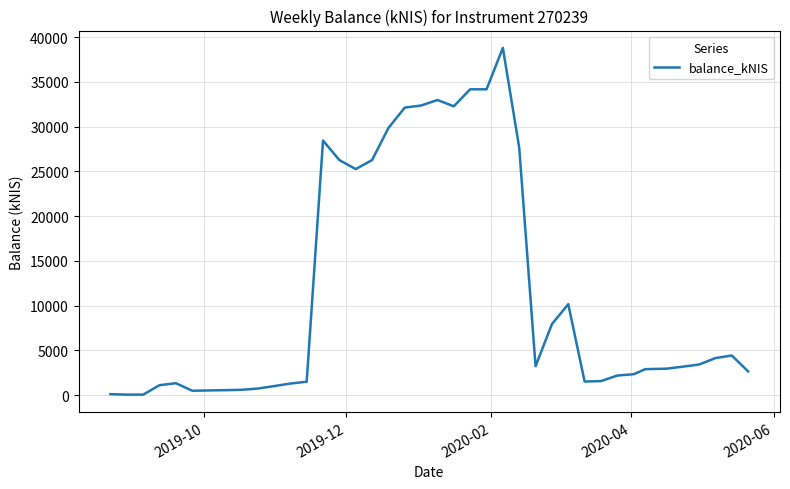

What is the difference between the maximum and minimum values?

38749.9